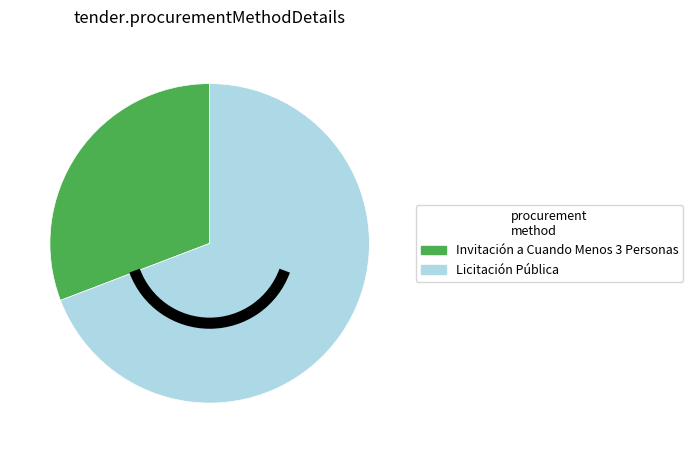

Approximately how many times larger is the value at Invitación a Cuando Menos 3 Personas compared to Licitación Pública?

0.4